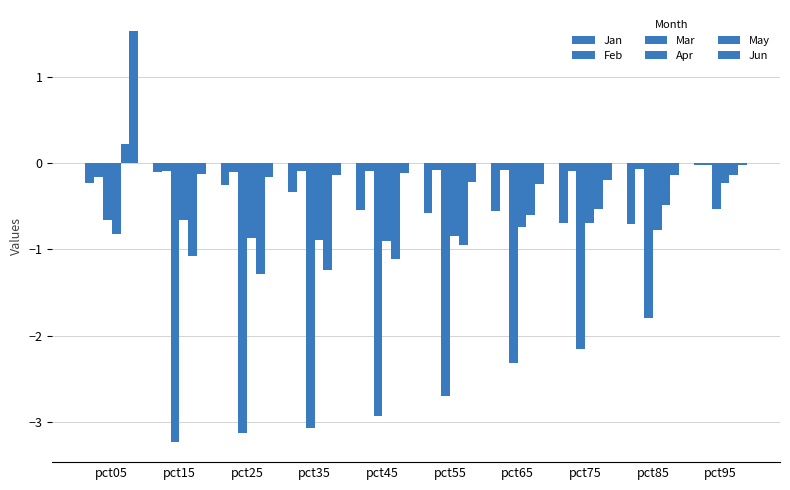

Are the bars horizontal?

No